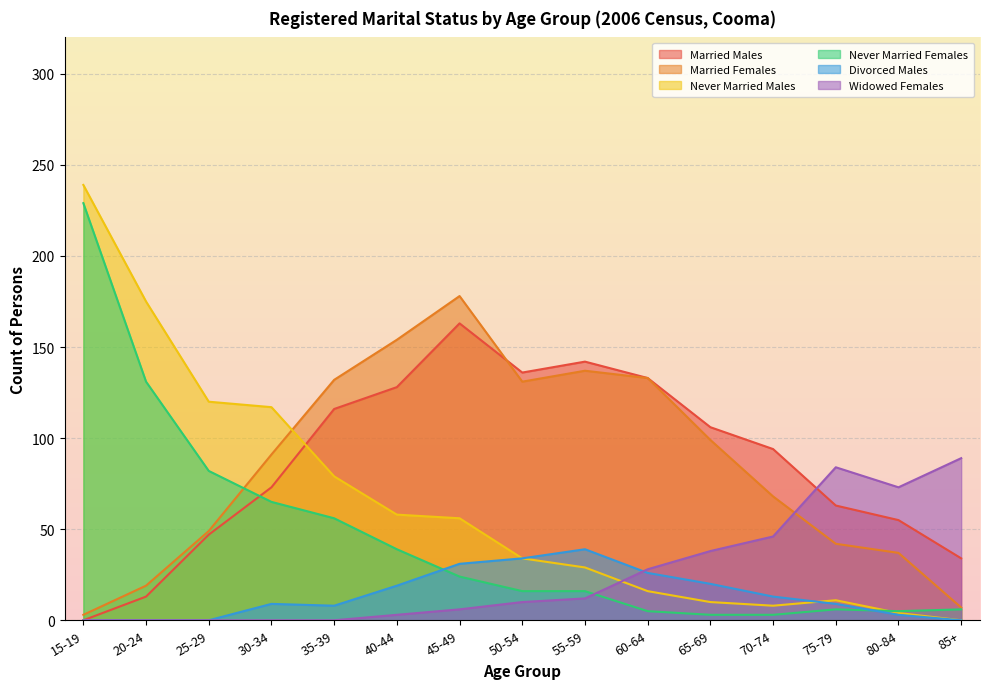

What is the maximum value for Widowed Females?

89